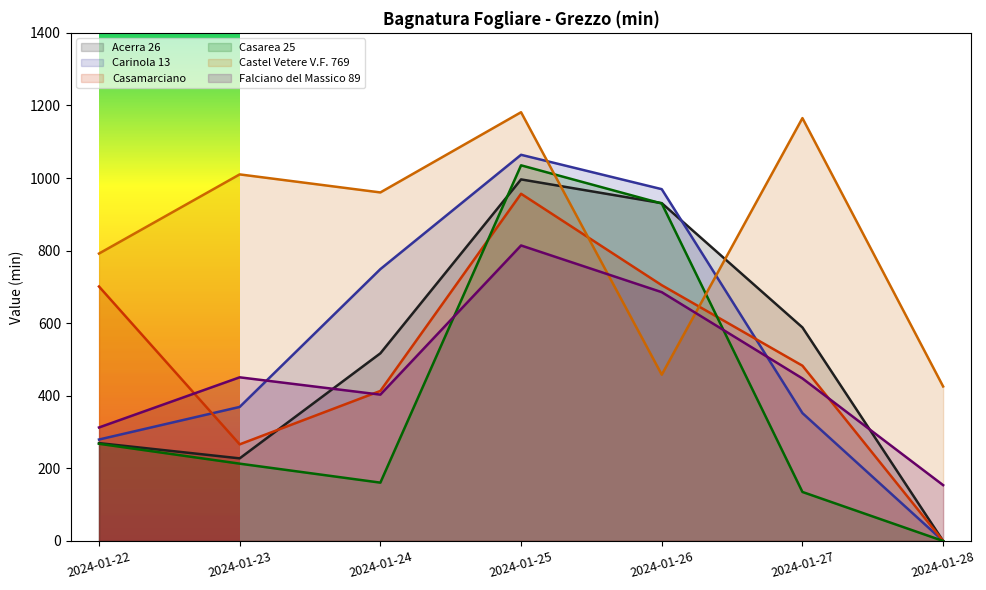

How many categories are shown in the chart?

7